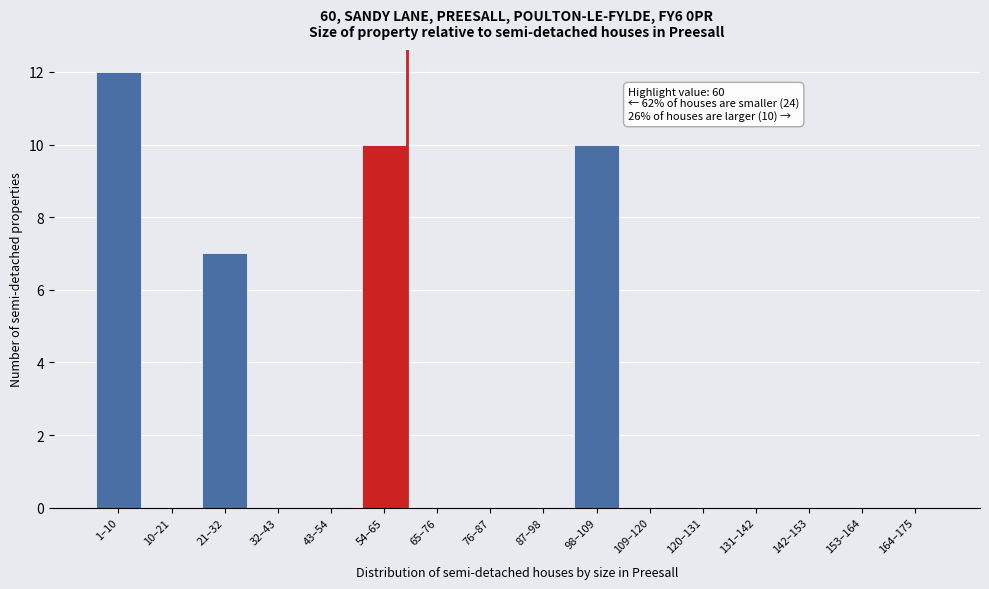

Reading left to right, extract all data points from this chart.

1–10=12	10–21=0	21–32=7	32–43=0	43–54=0	54–65=10	65–76=0	76–87=0	87–98=0	98–109=10	109–120=0	120–131=0	131–142=0	142–153=0	153–164=0	164–175=0